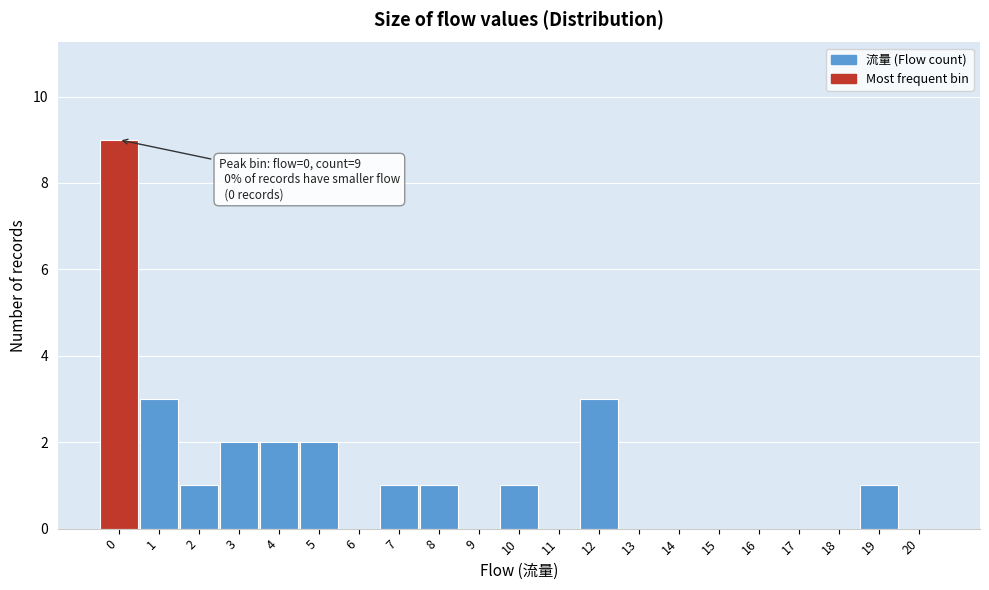

Which range on the x-axis has the tallest bar?

-0.5 to 0.5